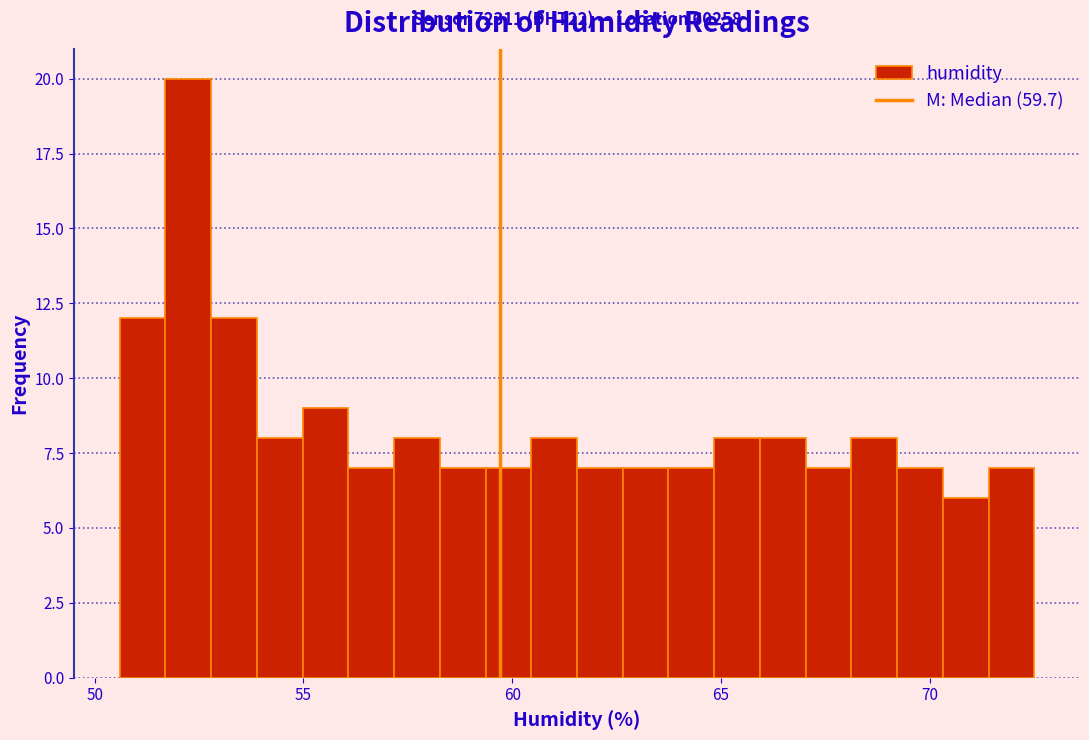

Around what value on the x-axis is the tallest bar? Give the approximate position of its centre, as read against the axis.

52.0